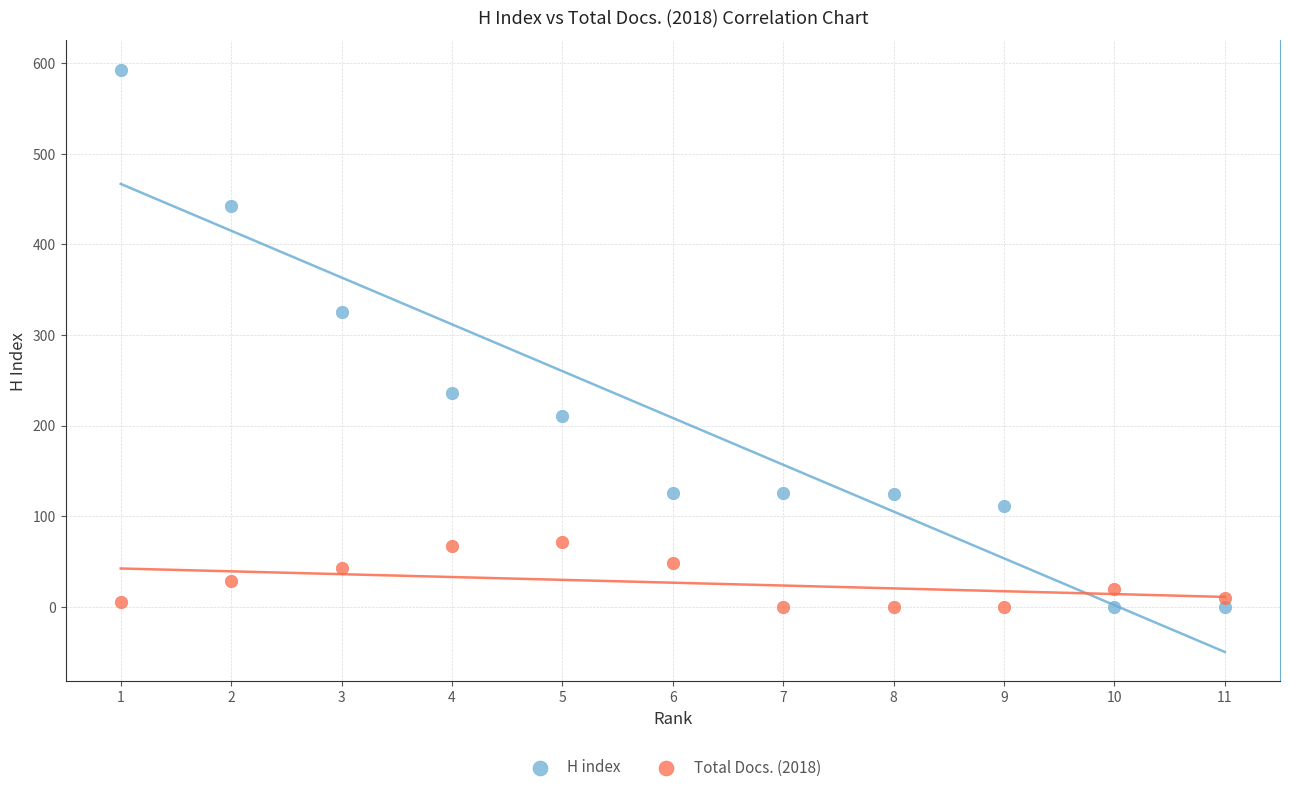

Which series has the widest spread of Y values?

H index